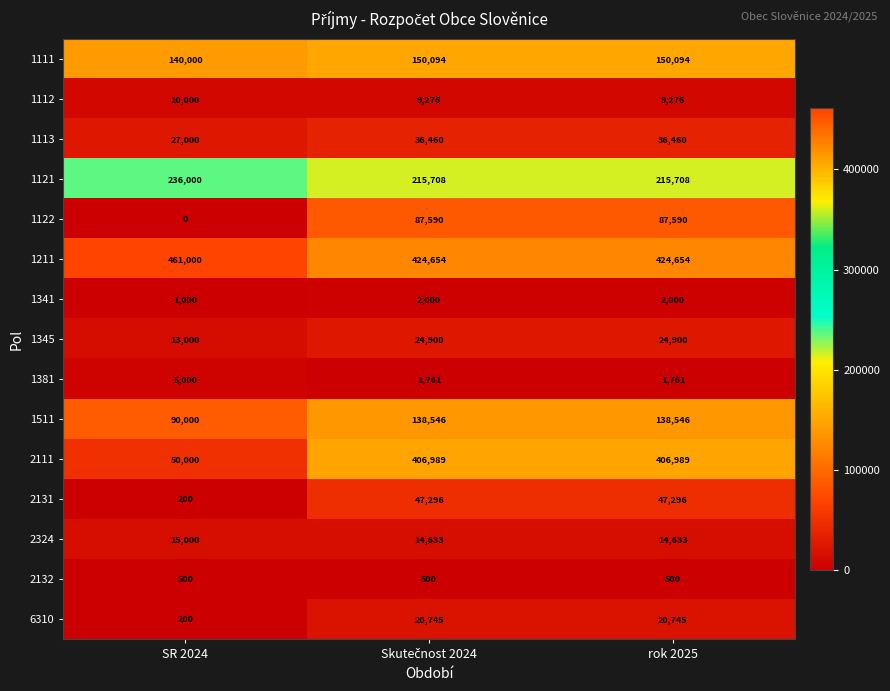

Where is 2111 nearest to the value 228494?

SR 2024